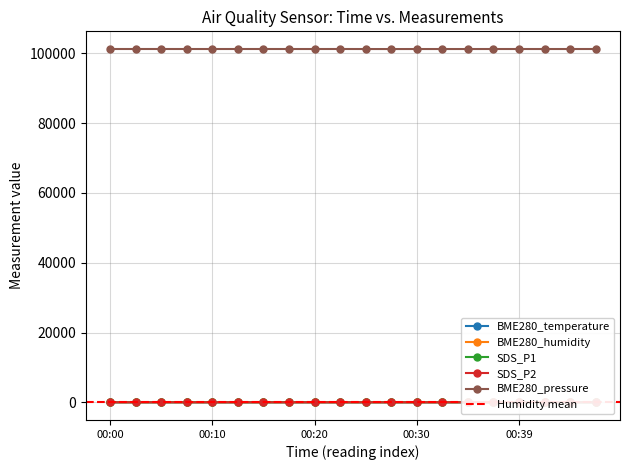

What is the difference between the maximum and second lowest values in the BME280_temperature series?

0.9